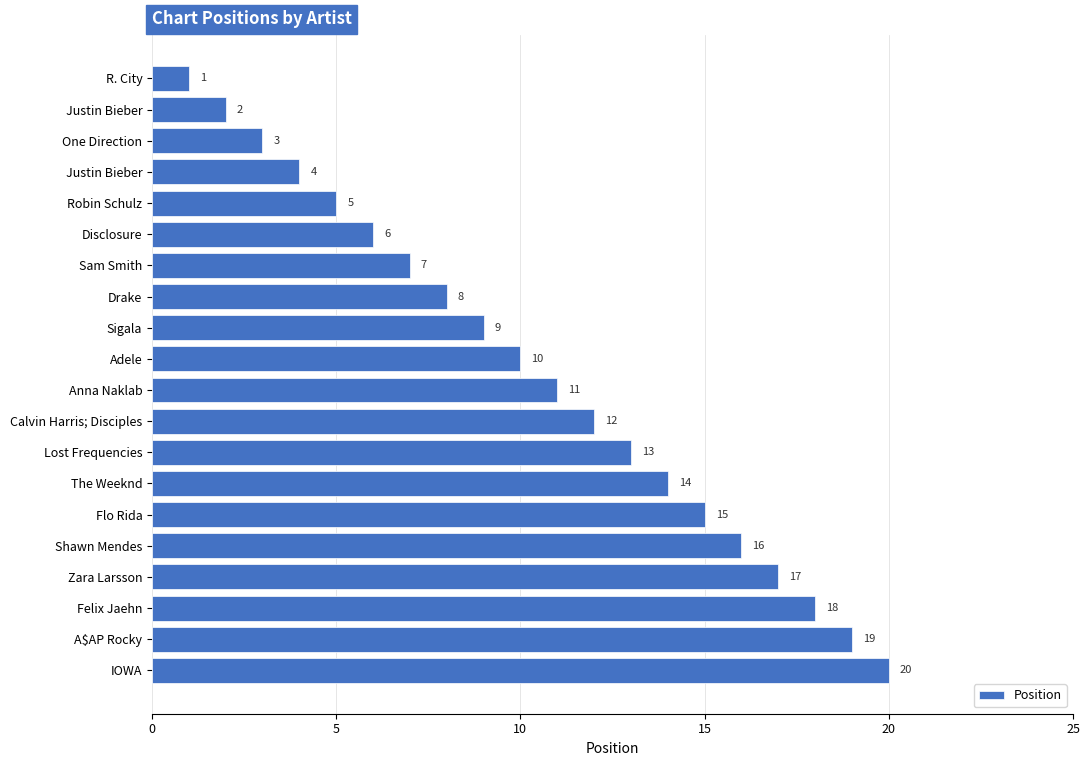

How many distinct data groups are displayed?

1